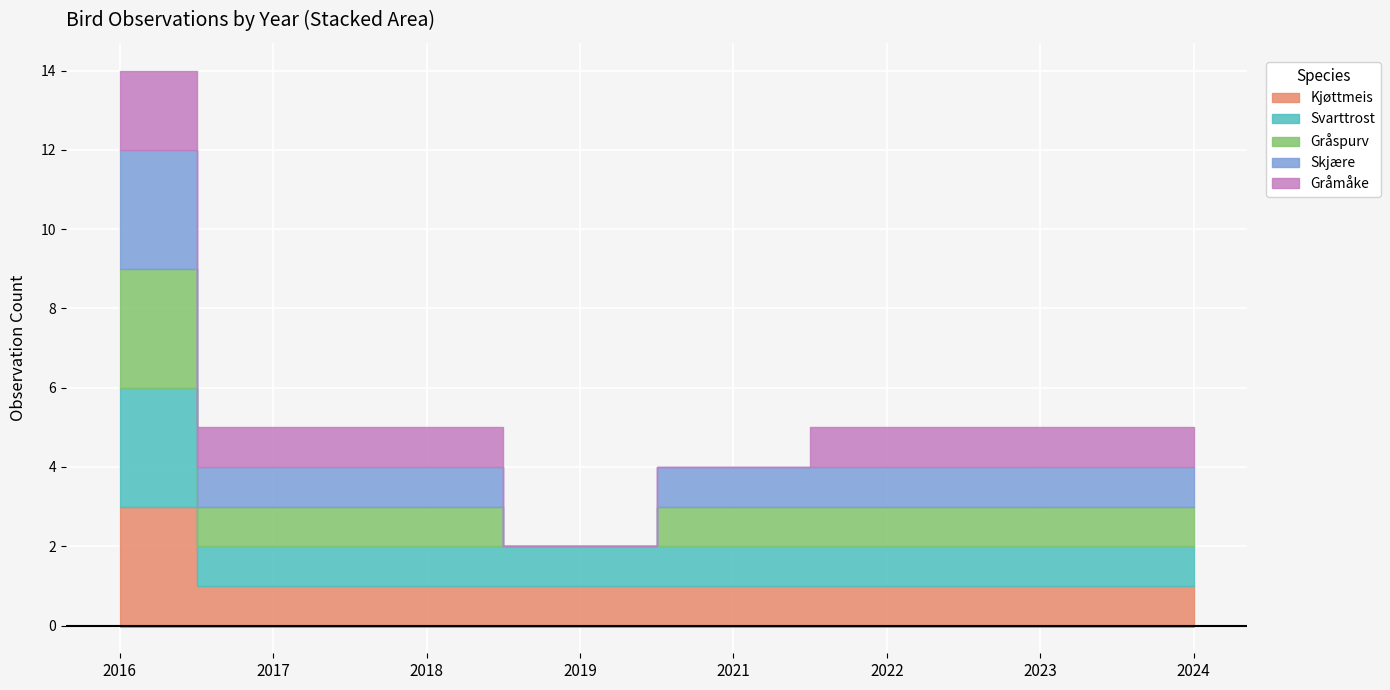

Is it true that 2024 equals 0 at 10?

False